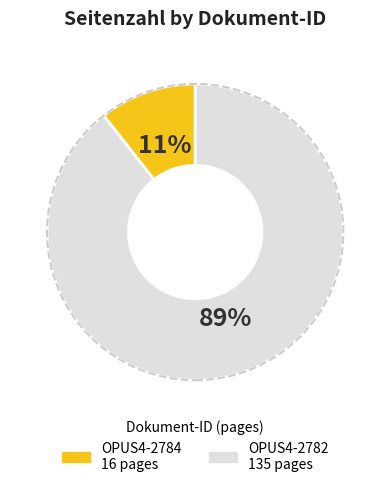

Which slice is the largest?

OPUS4-2782